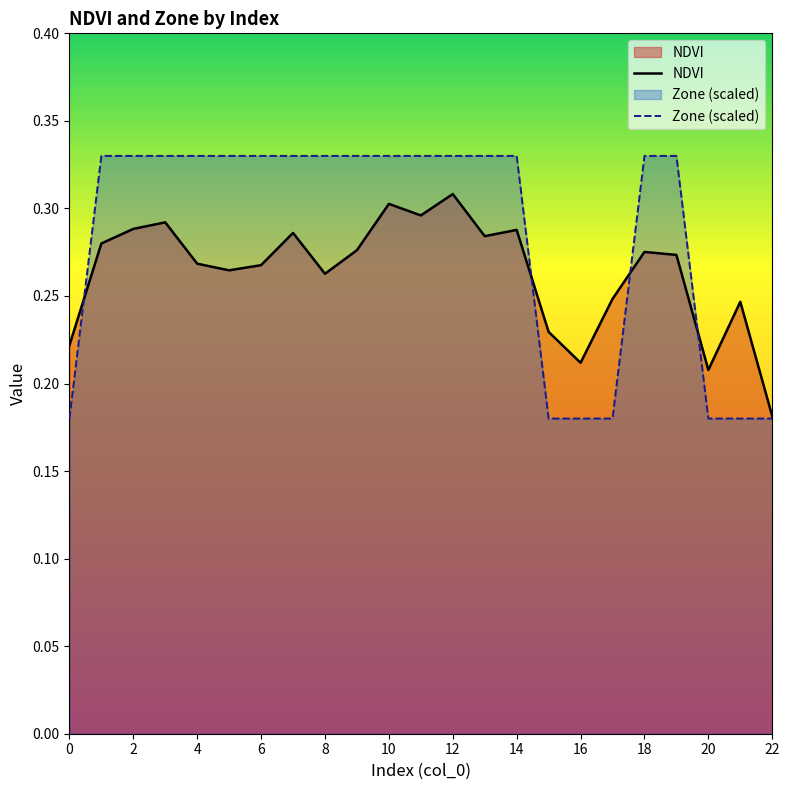

What is the difference between the maximum and minimum values in the NDVI series?

0.1